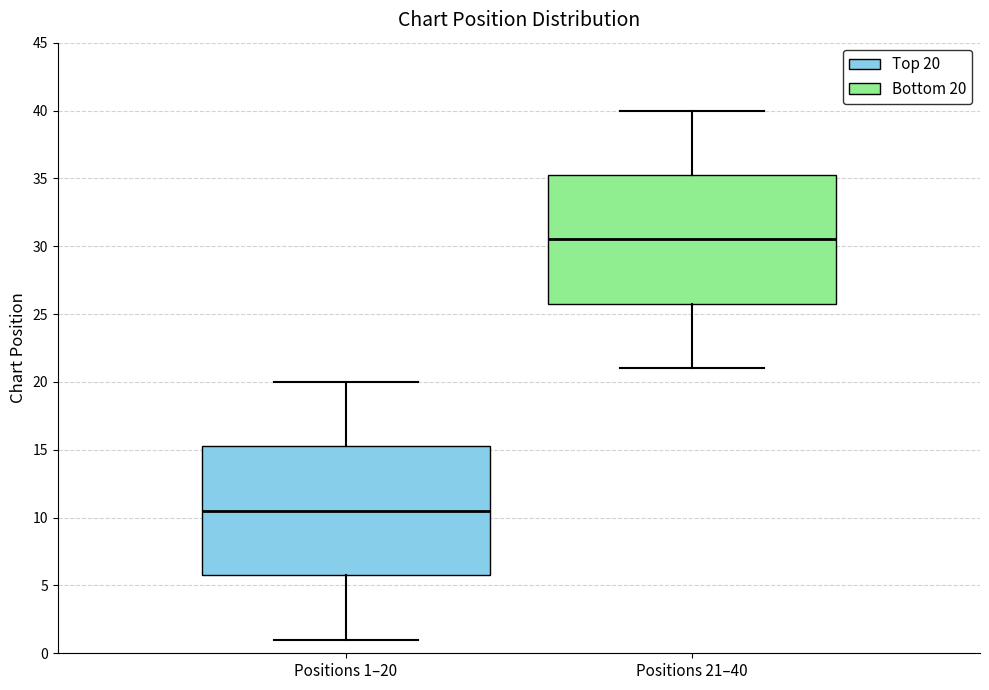

Where is the upper edge of the box for Positions 1–20 on the y-axis? The values are not printed on the chart, so give them approximately, as read against the axis.

15.5